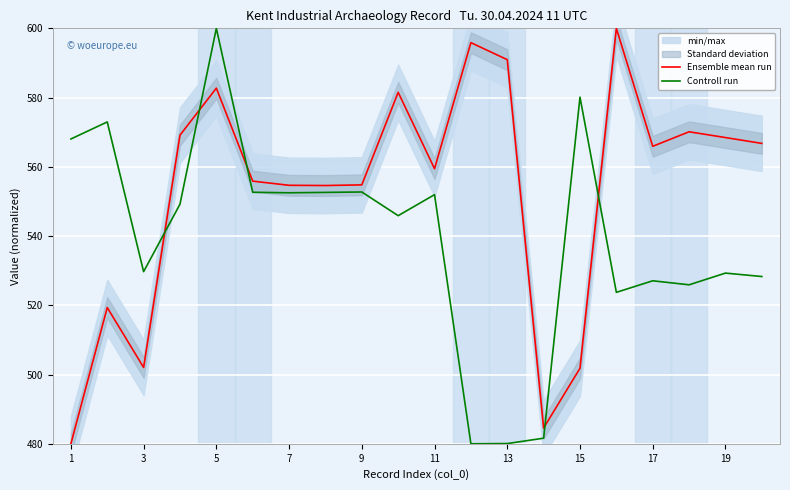

What is the minimum value shown in the chart?

480.0